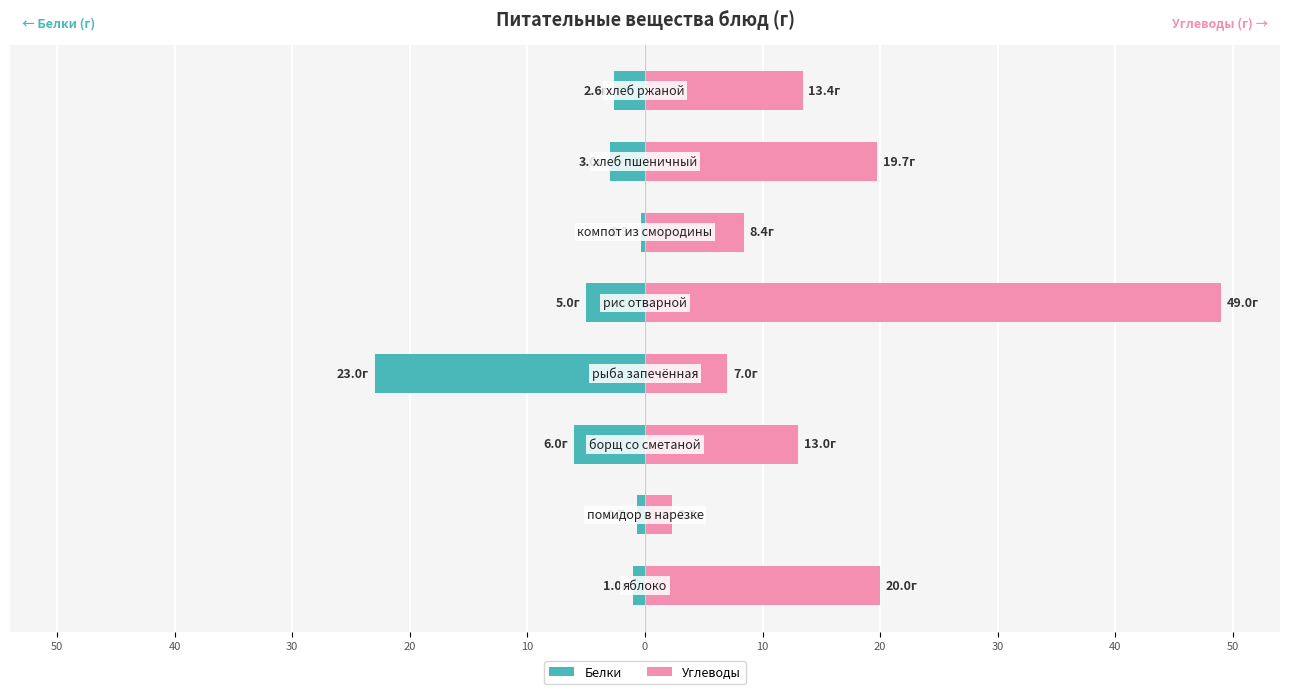

What is the sum of all Углеводы values?

132.8